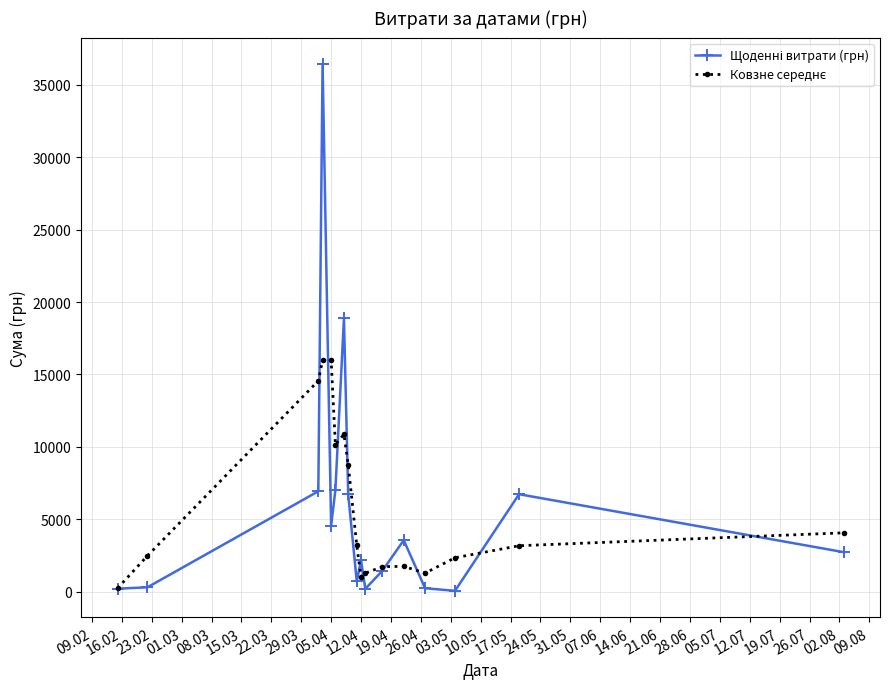

At how many categories does at least one series exceed 13185?

4